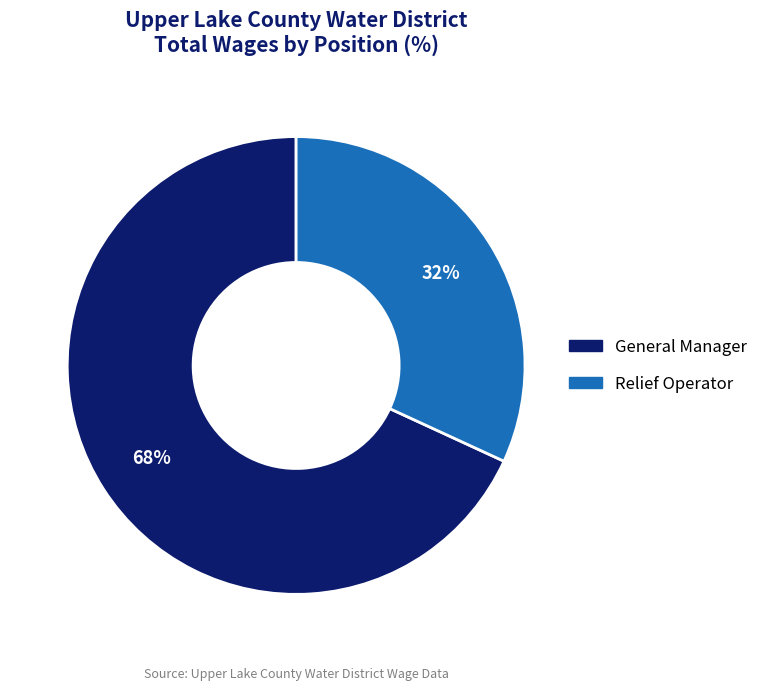

To the nearest percent, what is the difference between the largest and smallest slice percentages?

36%